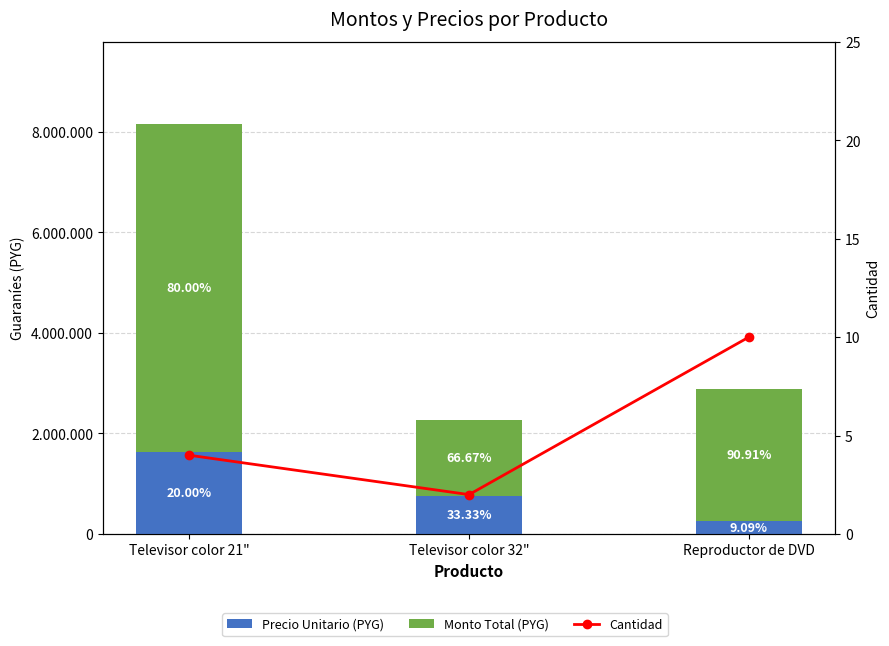

How many values in the Cantidad series exceed 4?

1